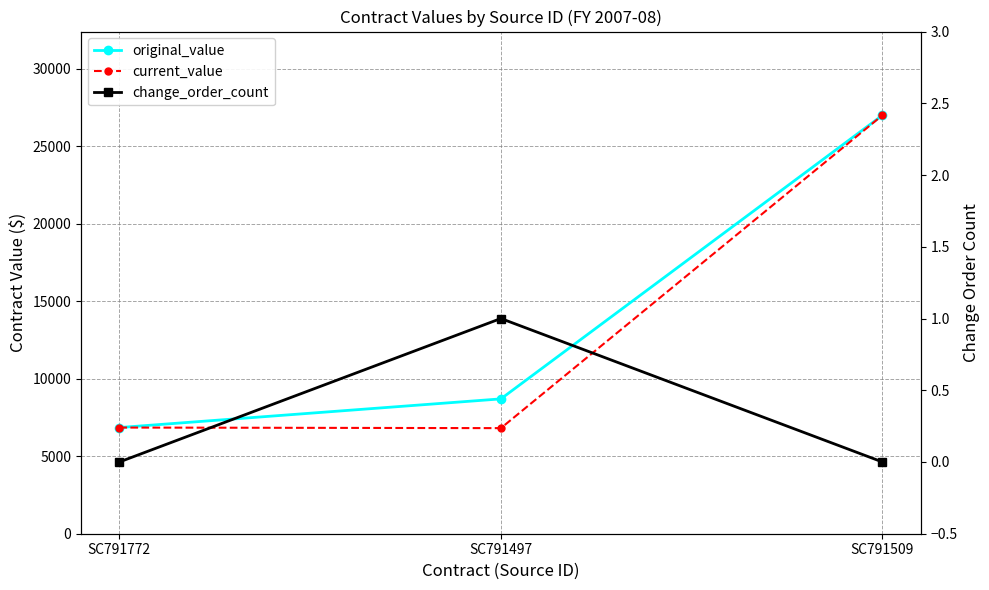

The value of change_order_count at SC791772 is 0.0. True or false?

True